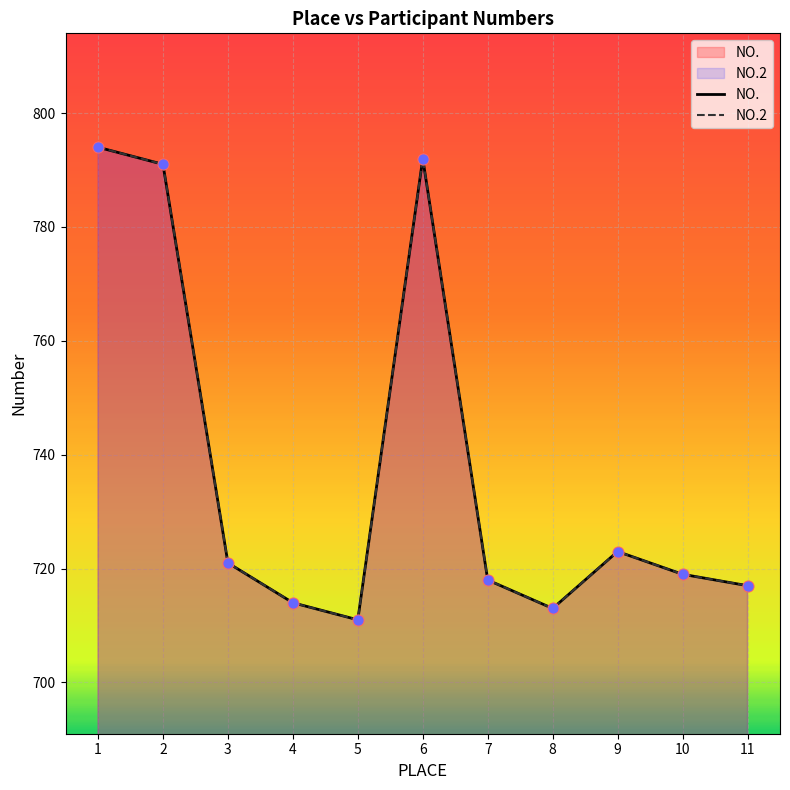

Which series has the widest spread of Y values?

NO.